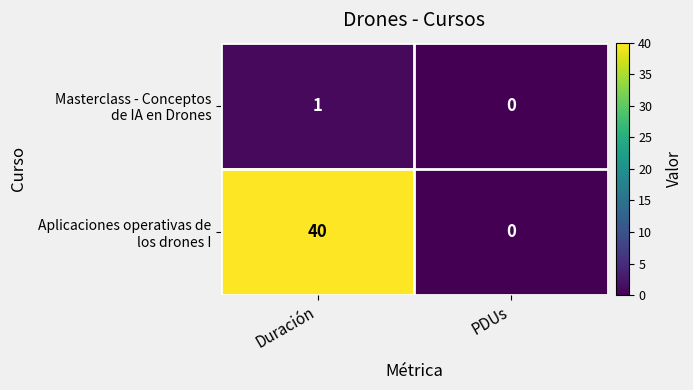

Which label corresponds to the smallest value in the chart?

PDUs